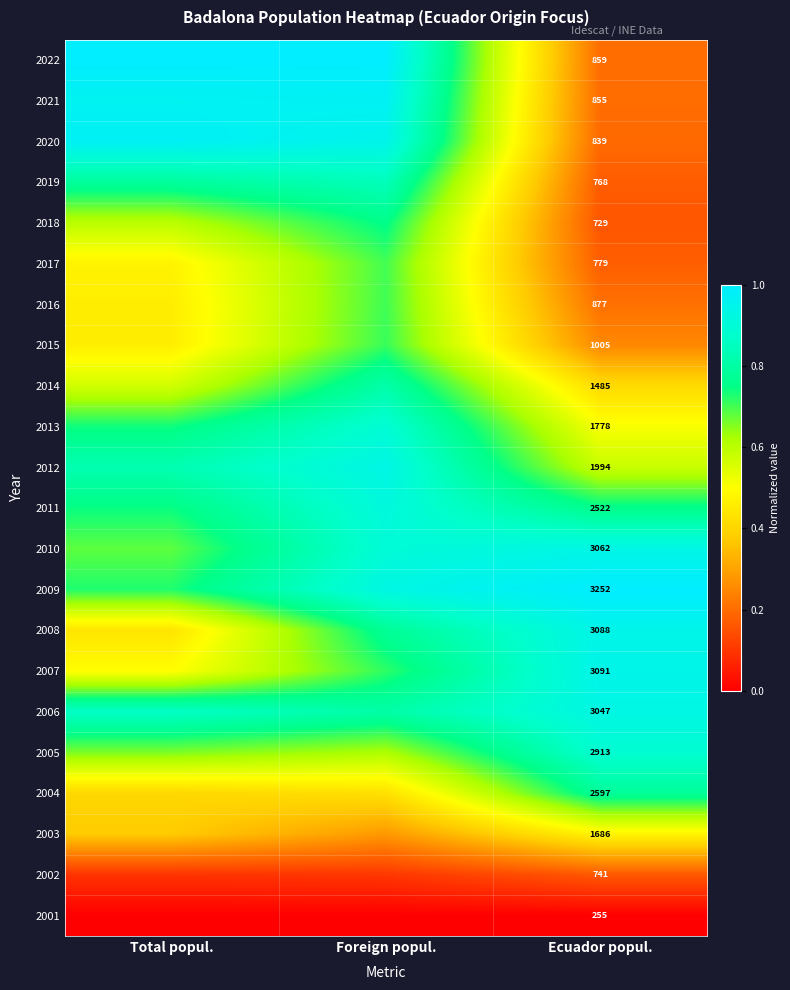

The value of 2017 at Ecuador popul. is 0.2. True or false?

True